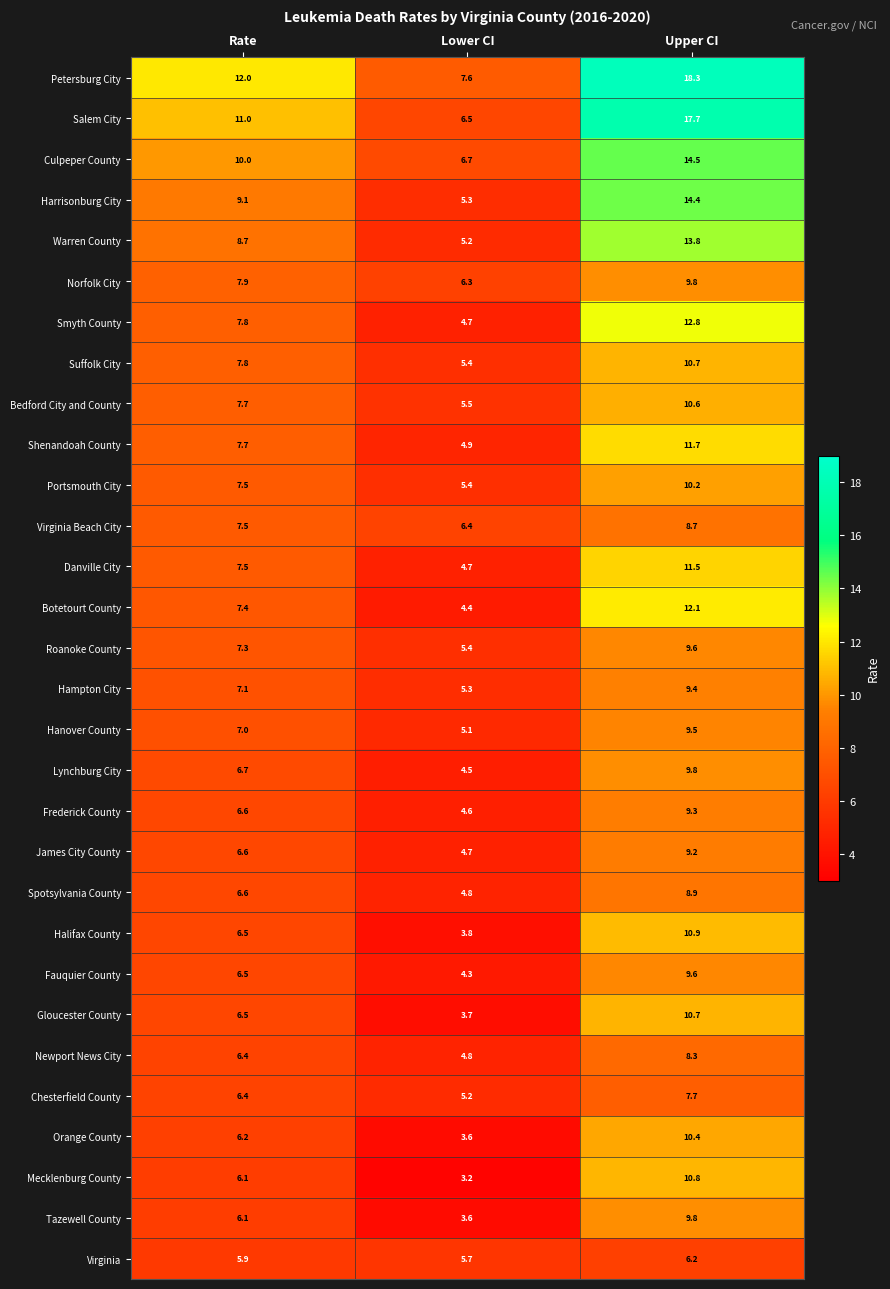

The Harrisonburg City series shows 13.9 at Rate. True or false?

False